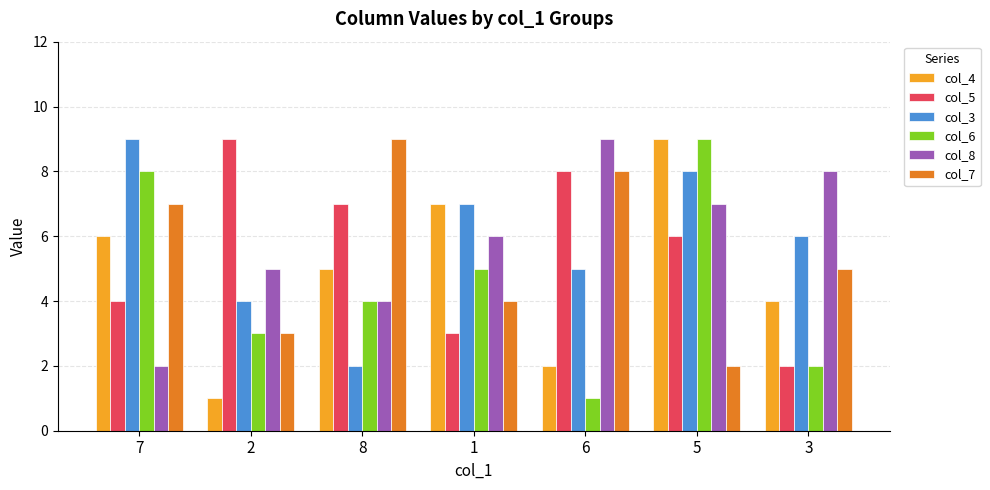

Where does the col_4 series first go above 5?

7